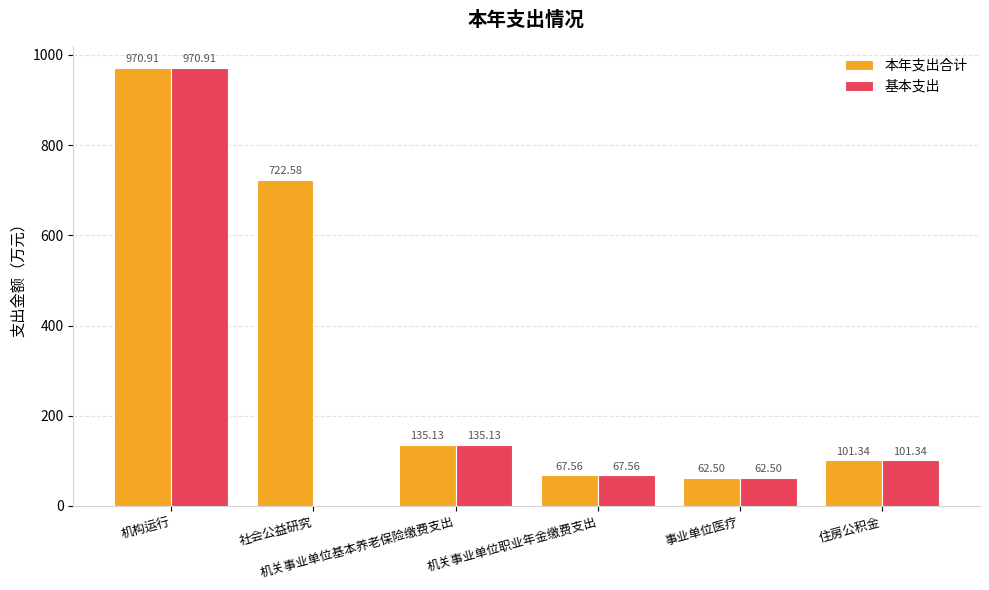

What is the sum of all 基本支出 values?

1337.4